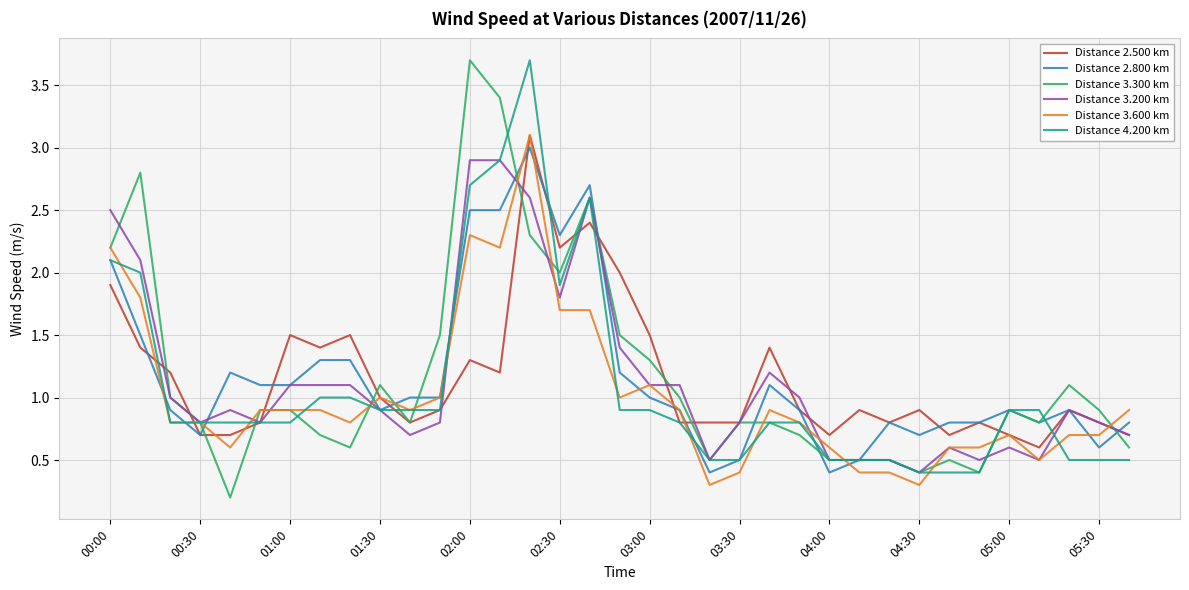

Which series has the widest spread of values?

Distance 3.300 km